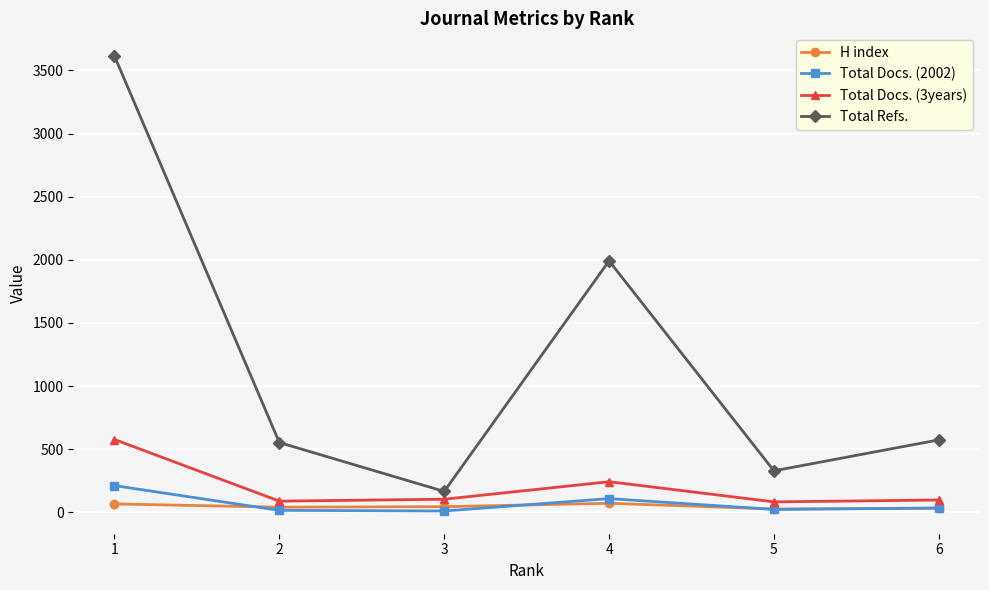

What is the minimum value for Total Docs. (3years)?

83